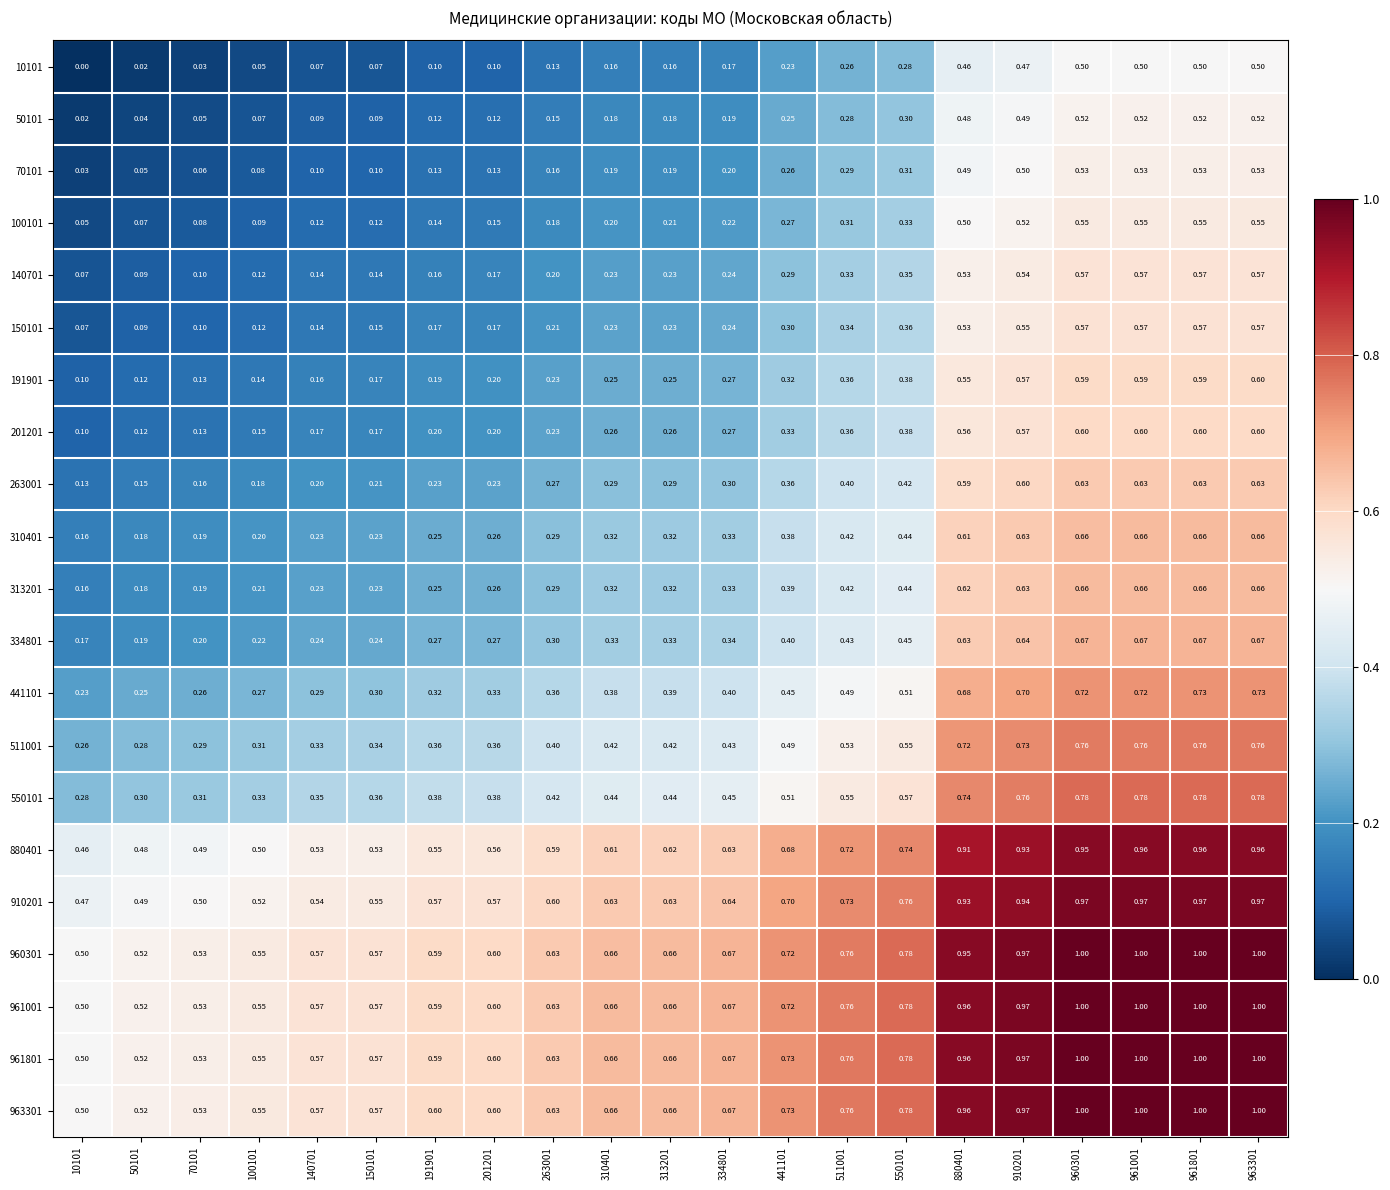

What is the difference between the highest and lowest values at 880401?

0.5